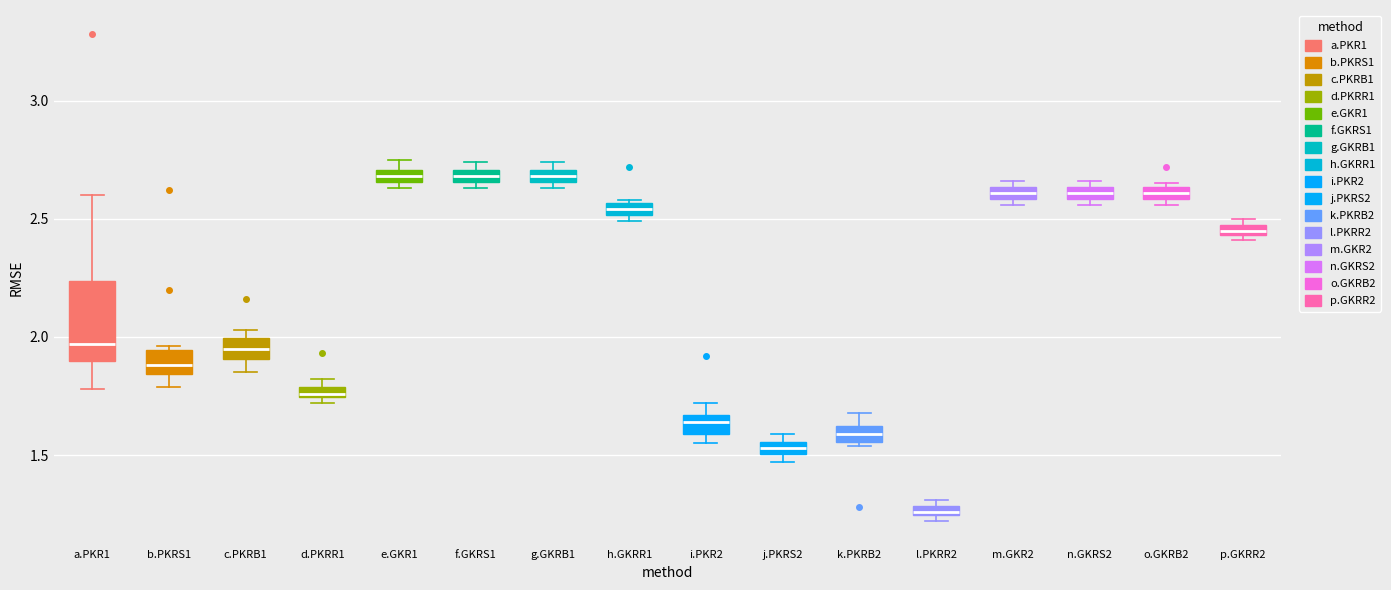

Which box is the tallest, from its lower edge to its upper edge?

a.PKR1